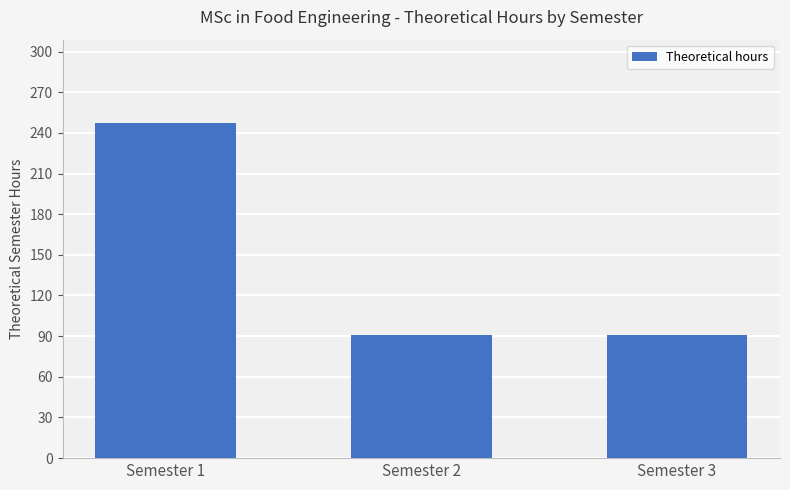

The value at Semester 3 is 91. True or false?

True